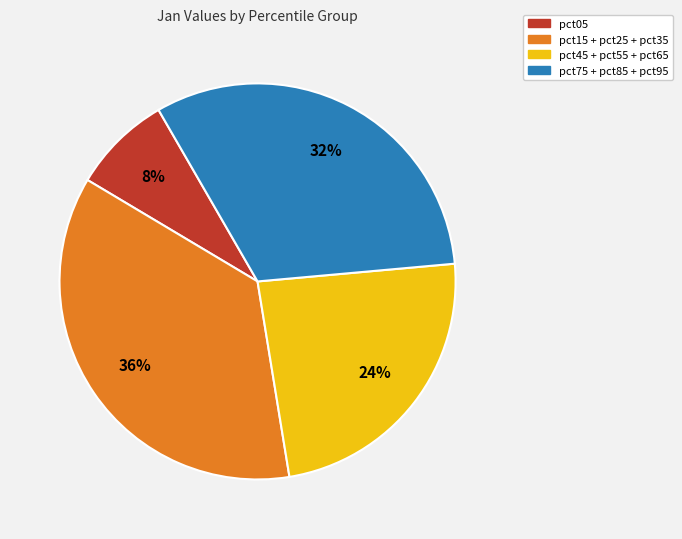

Do pct15 + pct25 + pct35 and pct75 + pct85 + pct95 together represent more than half of the pie?

Yes